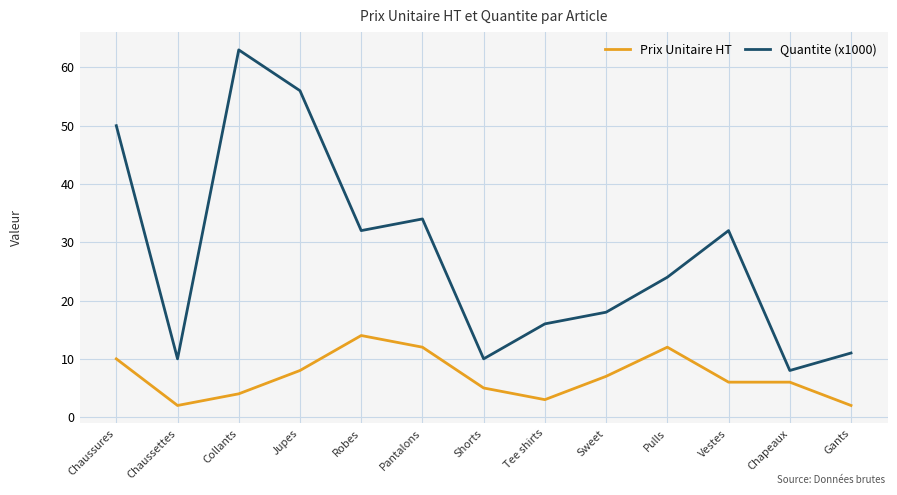

At which label does Quantite (x1000) reach its peak?

Collants